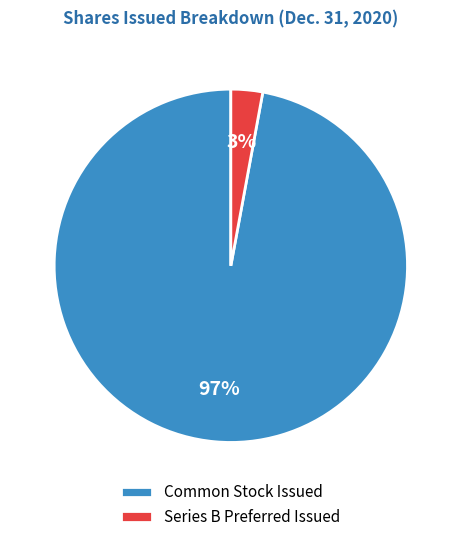

Does any single category account for the majority?

Yes